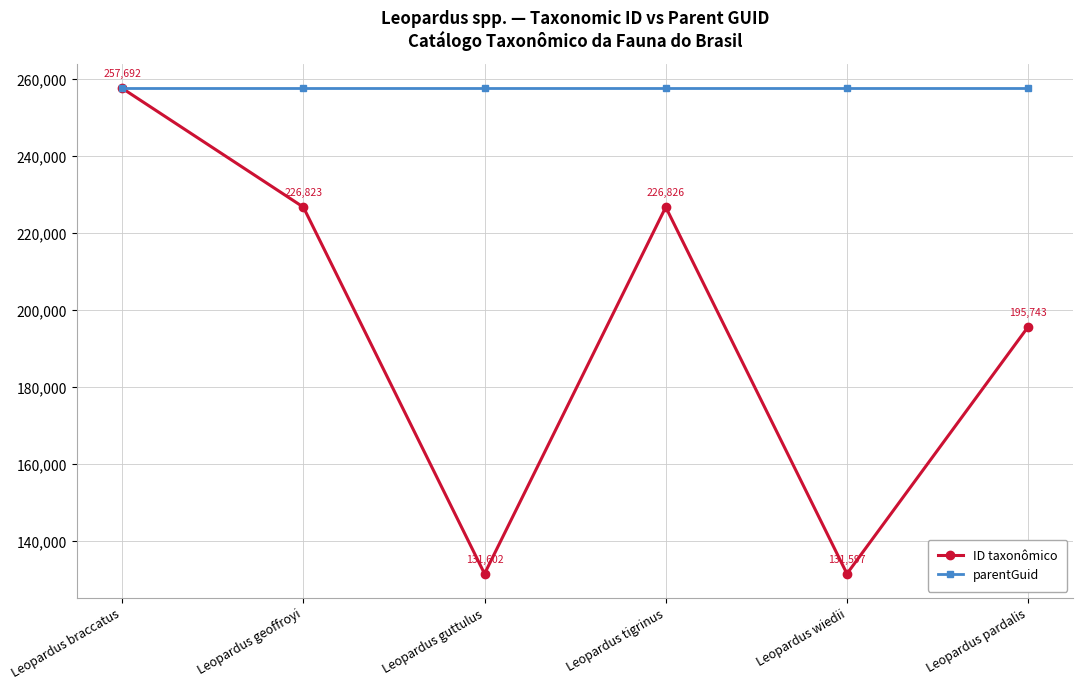

At which label does ID taxonômico first exceed 226823?

Leopardus braccatus